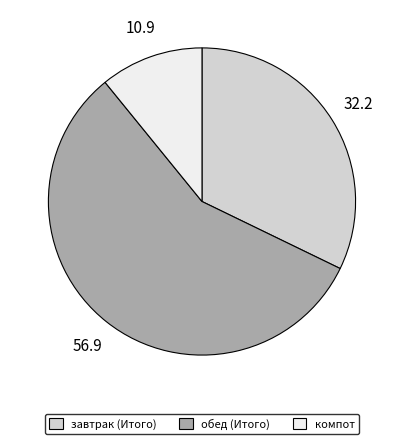

How many slices are in this pie chart?

3